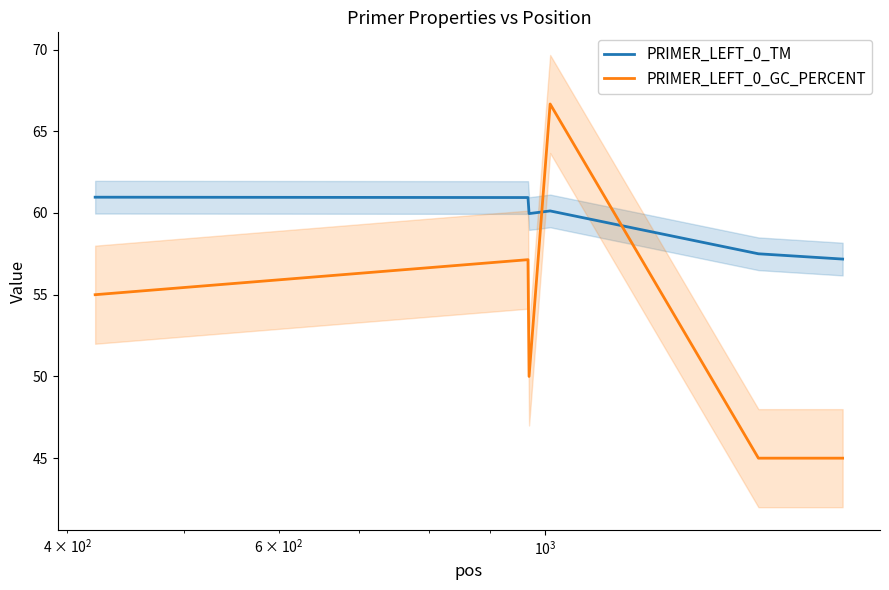

True or false: PRIMER_LEFT_0_GC_PERCENT and PRIMER_LEFT_0_TM cross at least once.

True